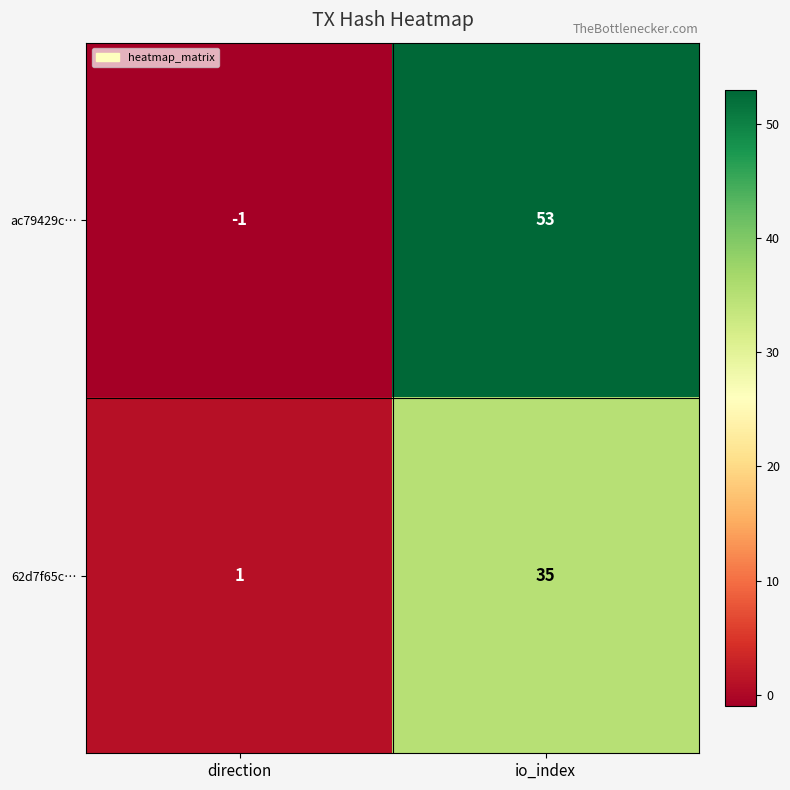

At which category is the sum across all series the highest?

io_index